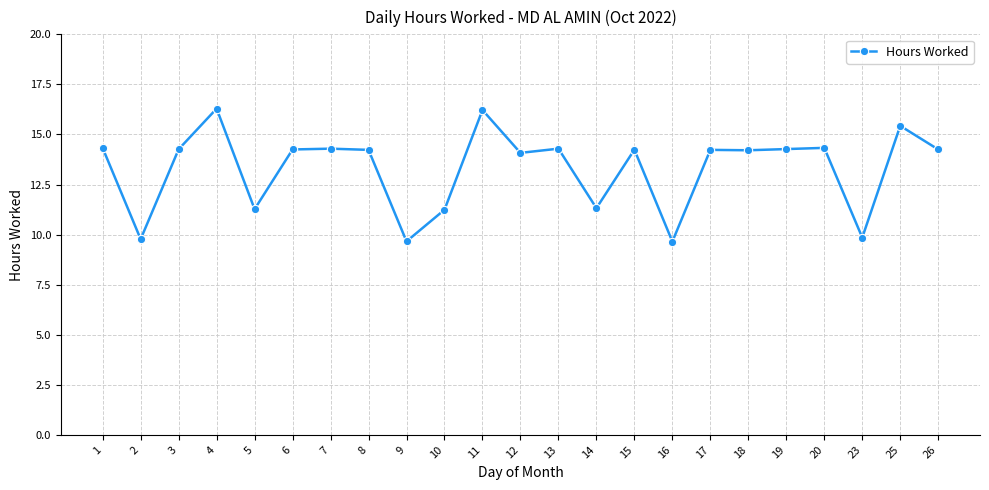

The value at 18 is 23.5. True or false?

False